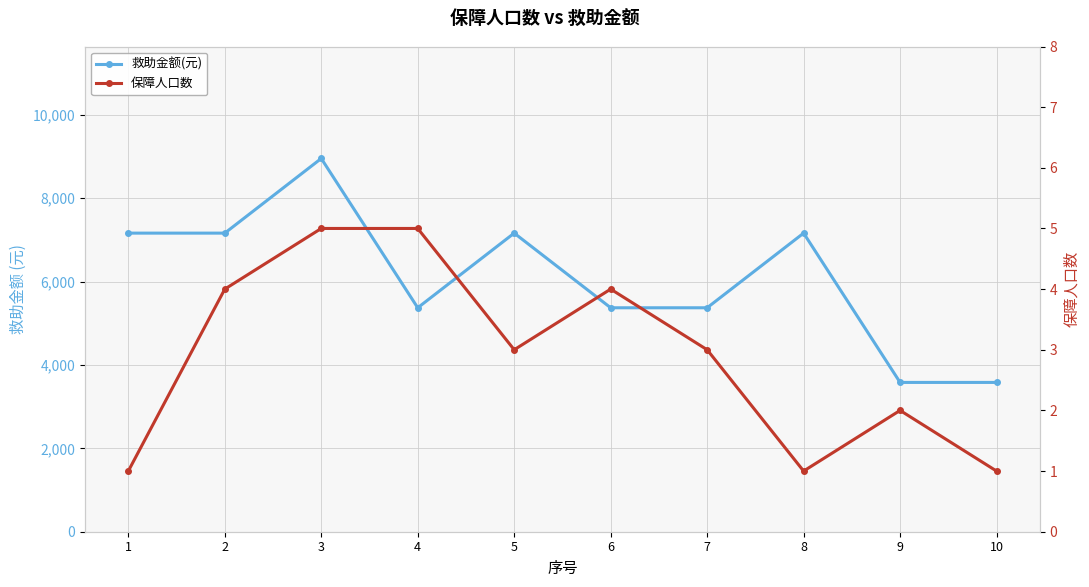

How many 救助金额(元) values are between 5370 and 7160?

7